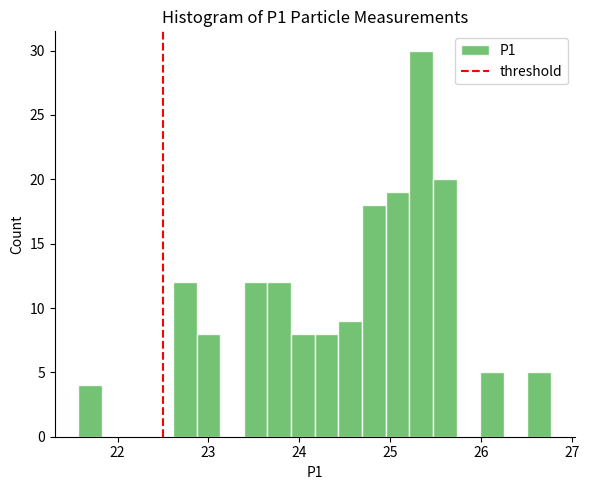

Around what value on the x-axis is the tallest bar? Give the approximate position of its centre, as read against the axis.

25.3